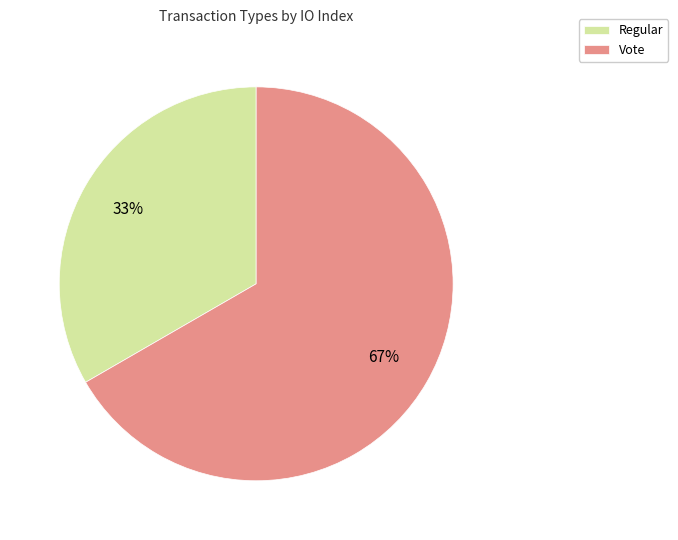

To the nearest percent, what portion does Regular represent?

33%